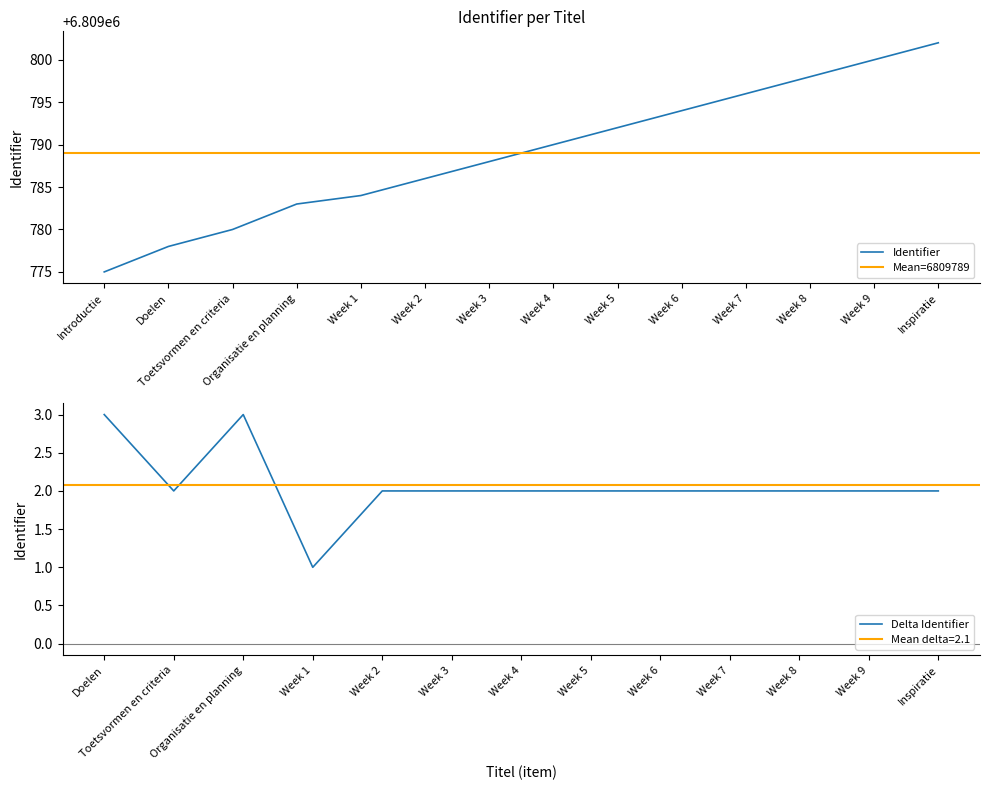

Reading left to right, transcribe all the data shown in this chart.

Introductie=6809775	Doelen=6809778	Toetsvormen en criteria=6809780	Organisatie en planning=6809783	Week 1=6809784	Week 2=6809786	Week 3=6809788	Week 4=6809790	Week 5=6809792	Week 6=6809794	Week 7=6809796	Week 8=6809798	Week 9=6809800	Inspiratie=6809802